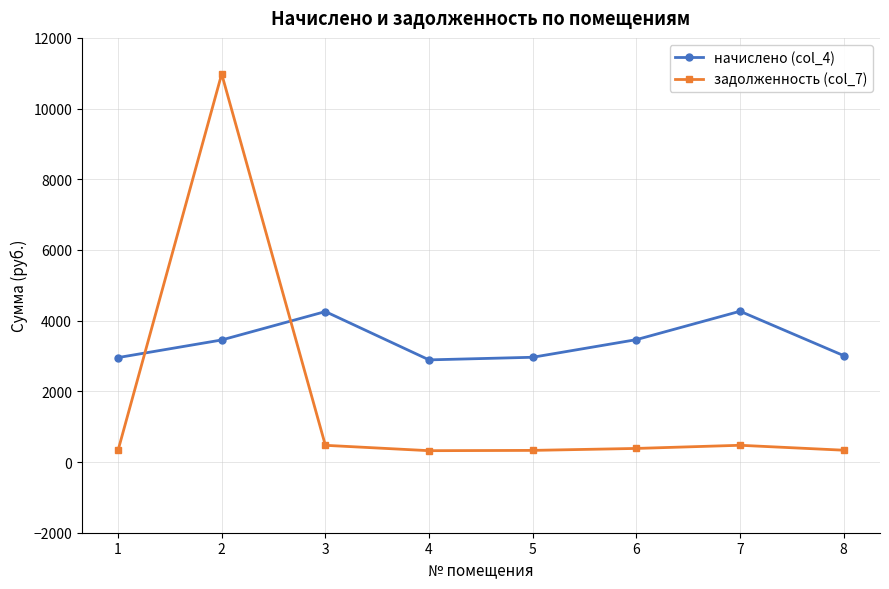

At how many categories does at least one series exceed 2737?

8